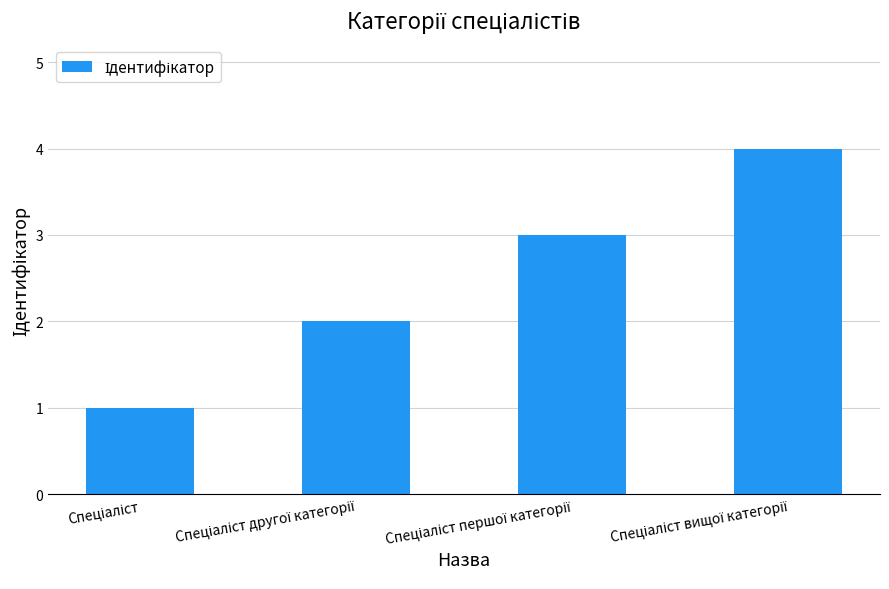

What is the greatest value displayed?

4